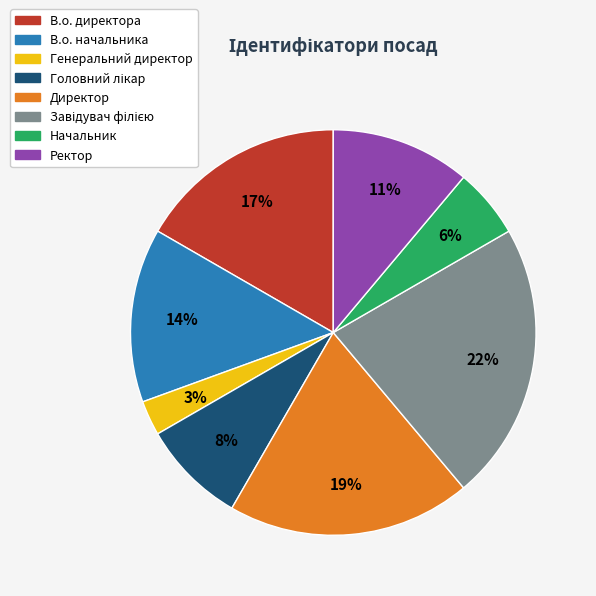

What is the ratio of the value at Ректор to the value at В.о. начальника?

0.8